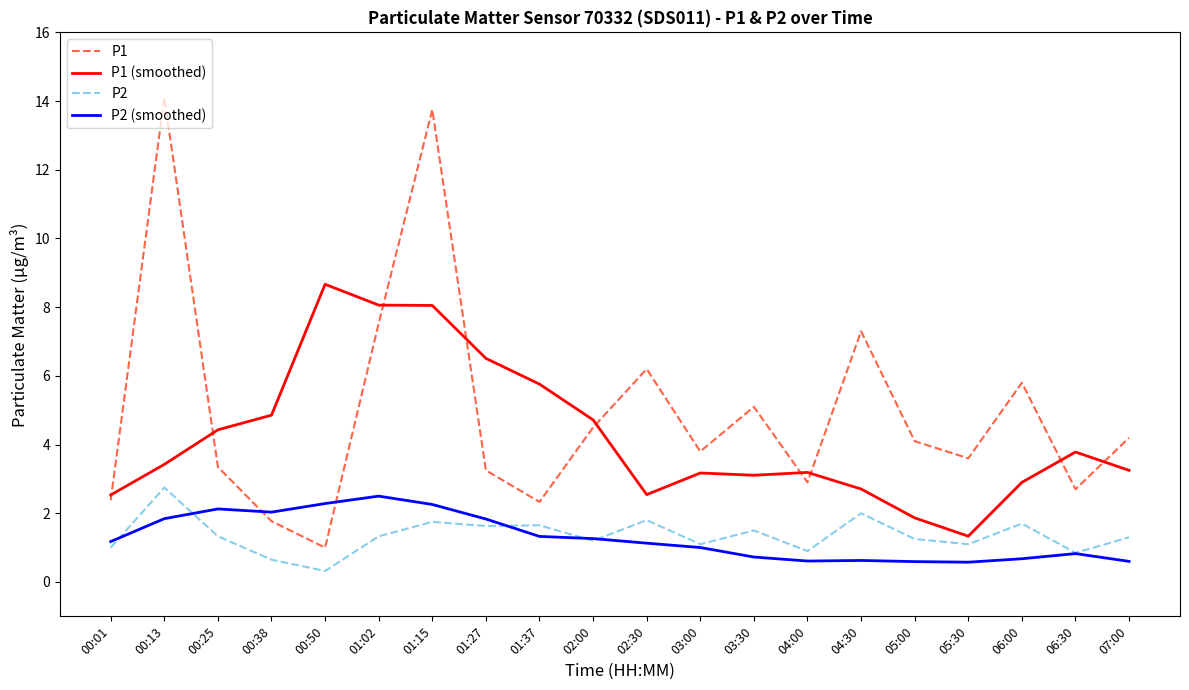

Which series has the largest total across all categories?

P1